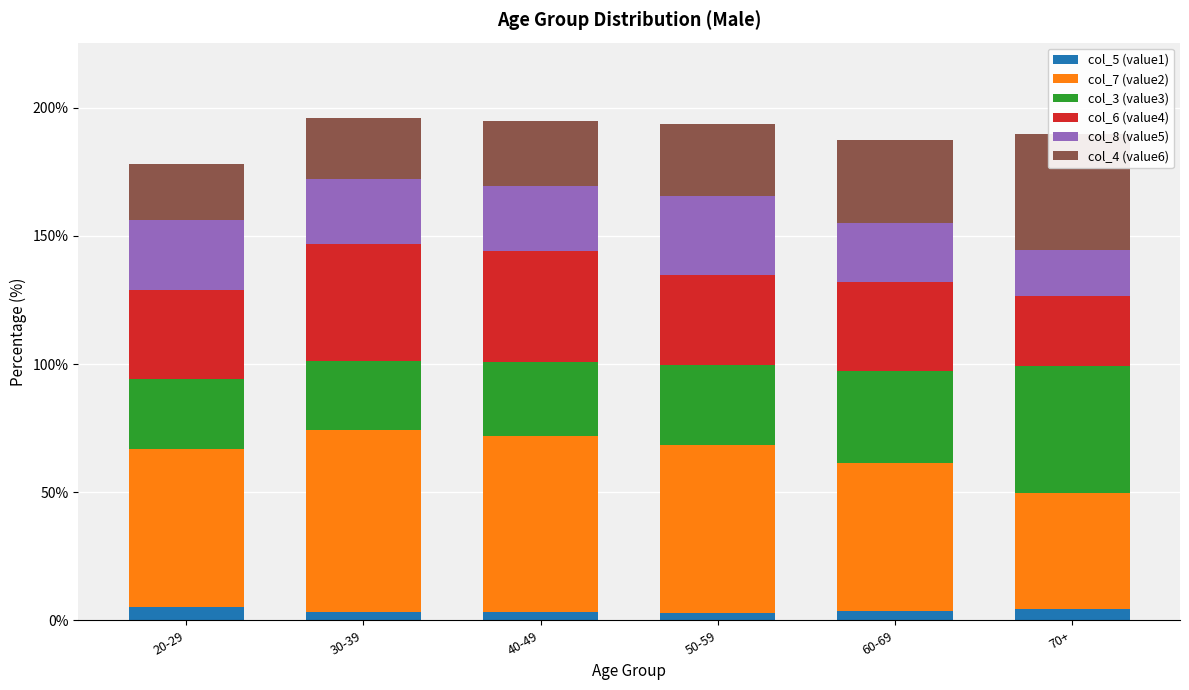

Where is col_5 (value1) nearest to the value 3?

40-49